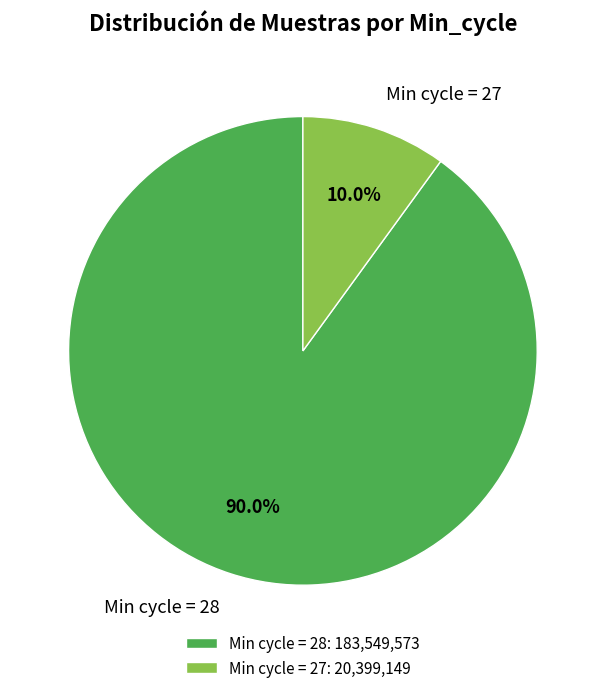

Between Min cycle = 27 and Min cycle = 28, which is larger?

Min cycle = 28